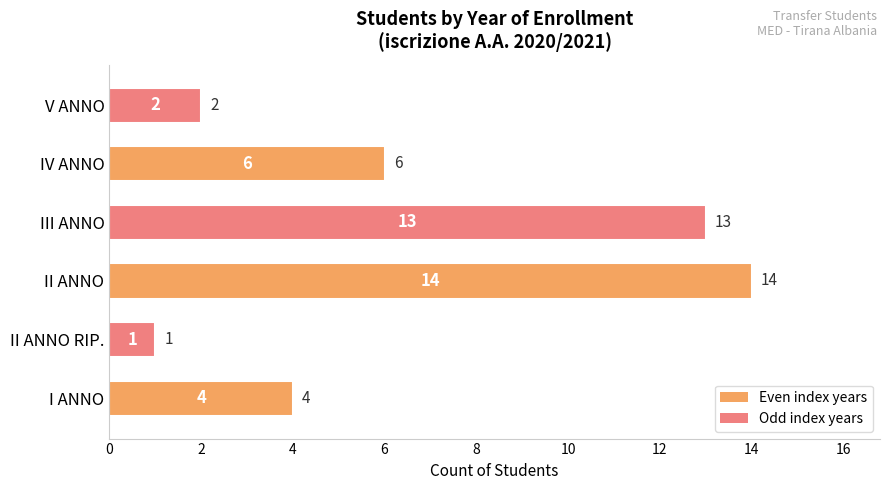

What is the change in value from I ANNO to II ANNO?

+10